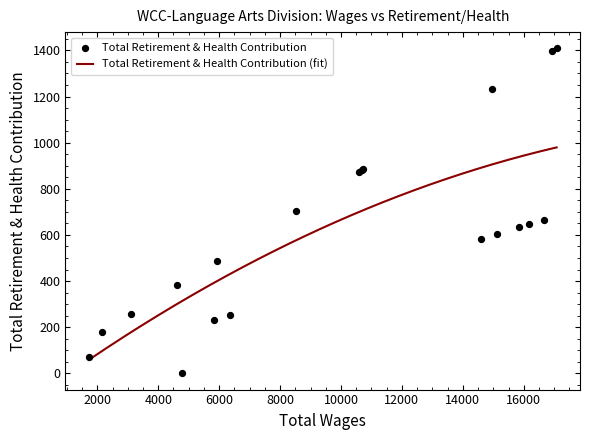

What is the change in value from 4620 to 10590?

+493